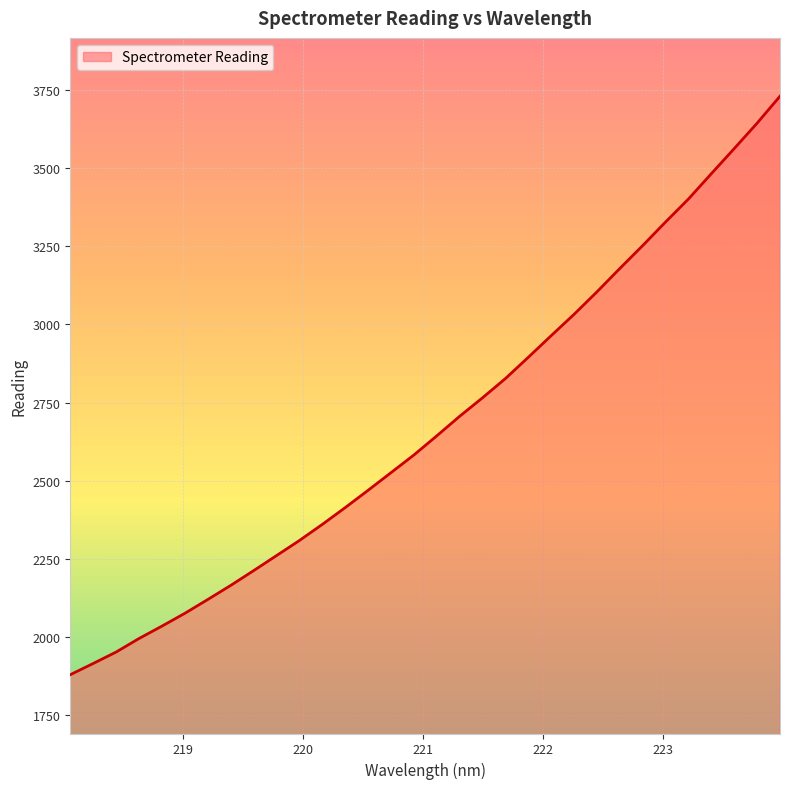

What is the greatest value displayed?

3730.0